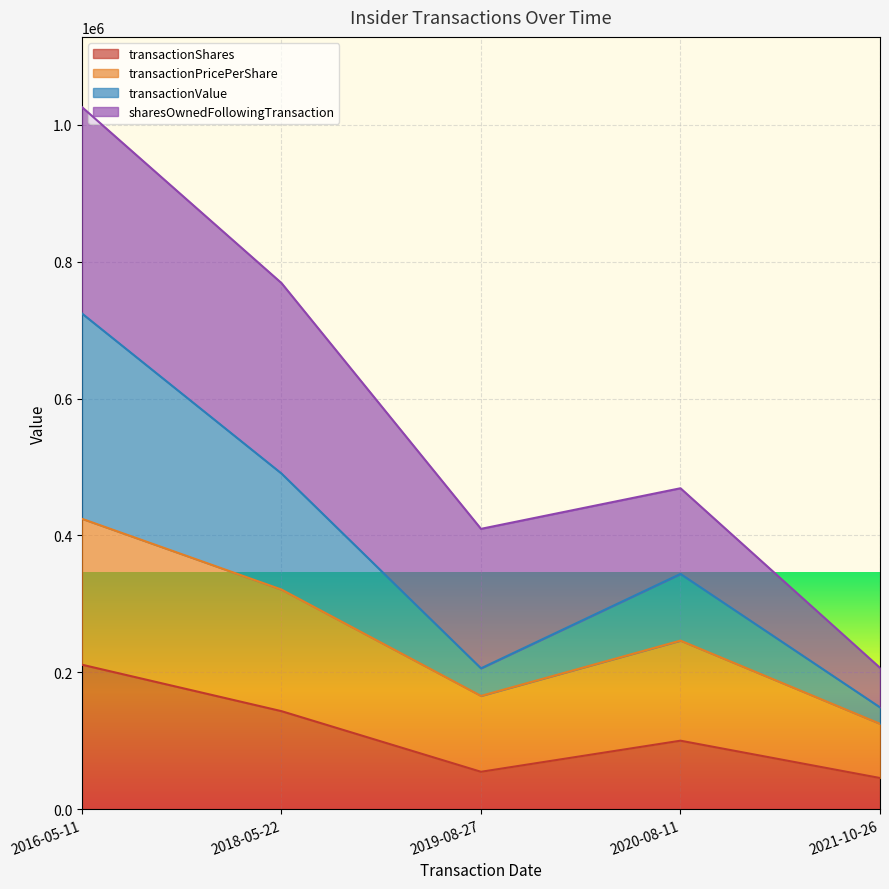

What is the maximum value for transactionShares?

211050.0